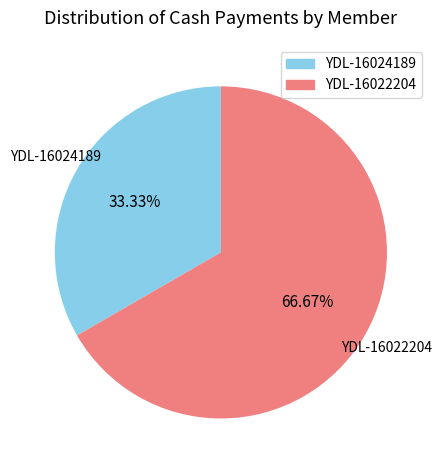

Which slice represents more than half of the pie?

YDL-16022204